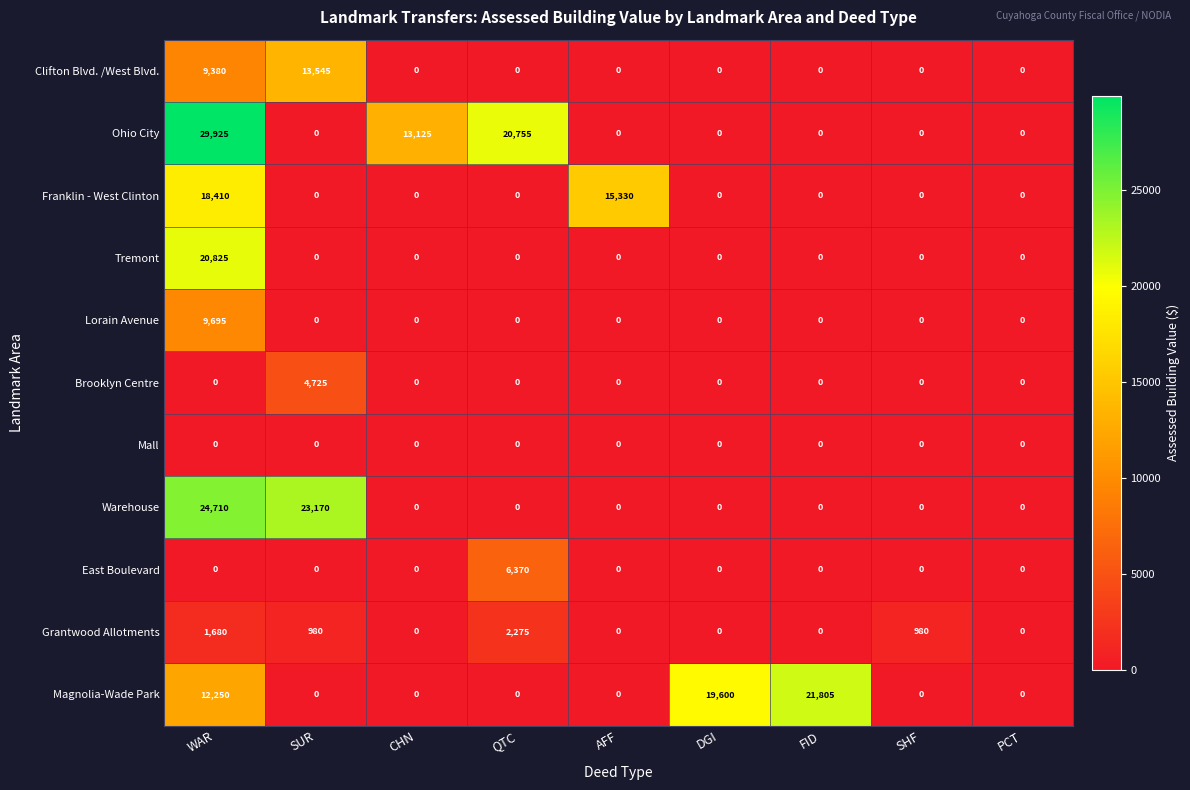

What is the average value of the Lorain Avenue series?

1077